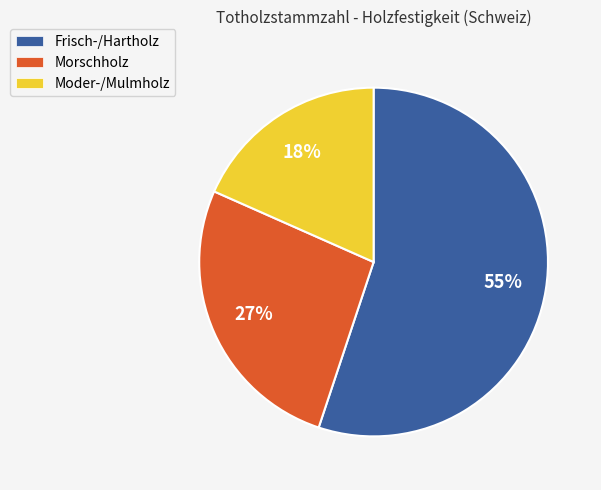

Count the number of slices in the pie.

3